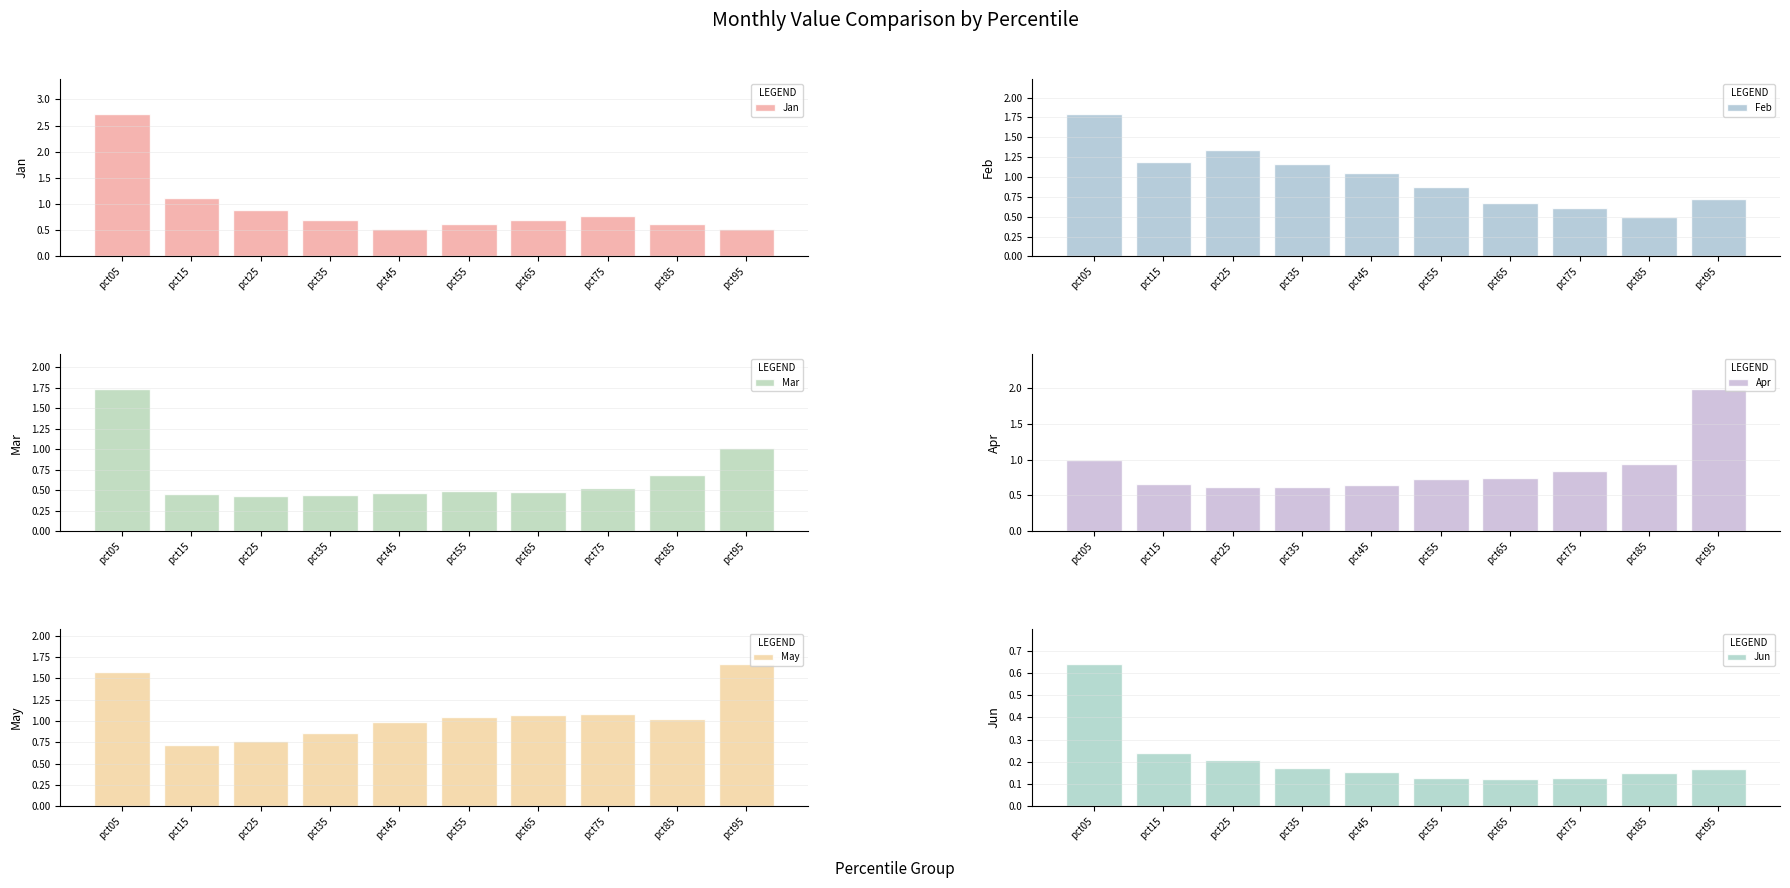

Rank the series by their maximum value, from highest to lowest.

Jan, Apr, Feb, Mar, May, Jun